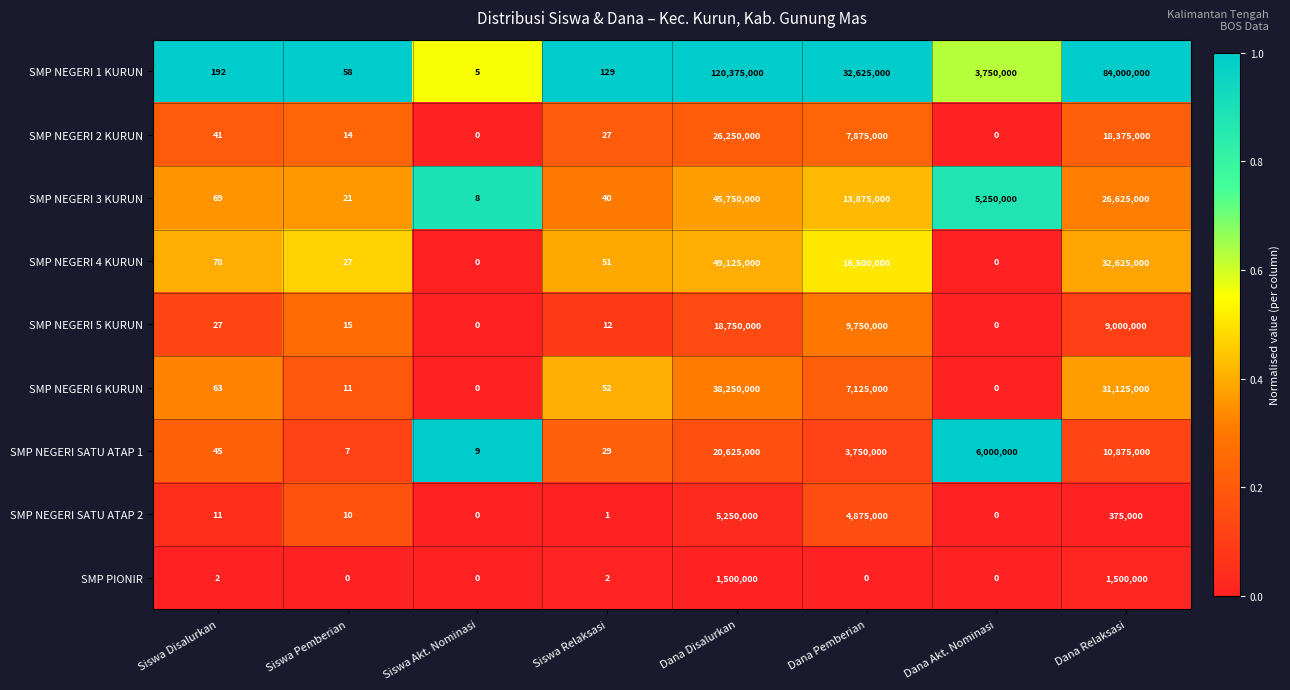

What is the sum of the SMP NEGERI 6 KURUN values at Dana Disalurkan and Siswa Pemberian?

38250011